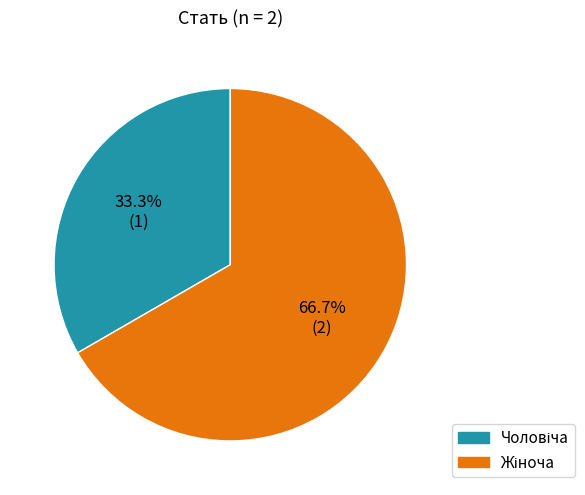

Is there a majority slice in this chart?

Yes